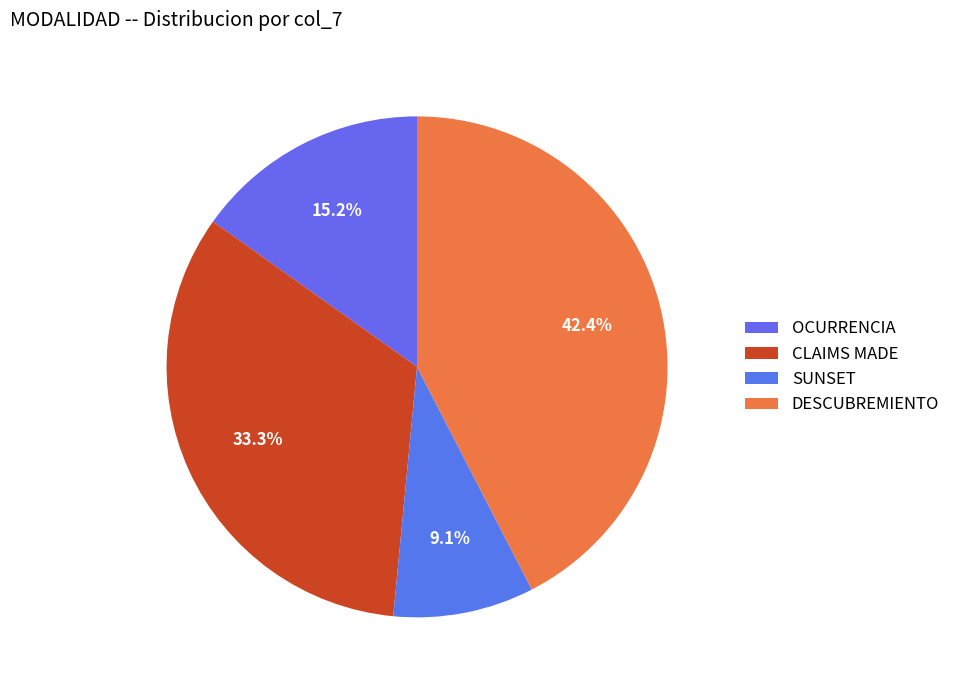

How many slices are in this pie chart?

4